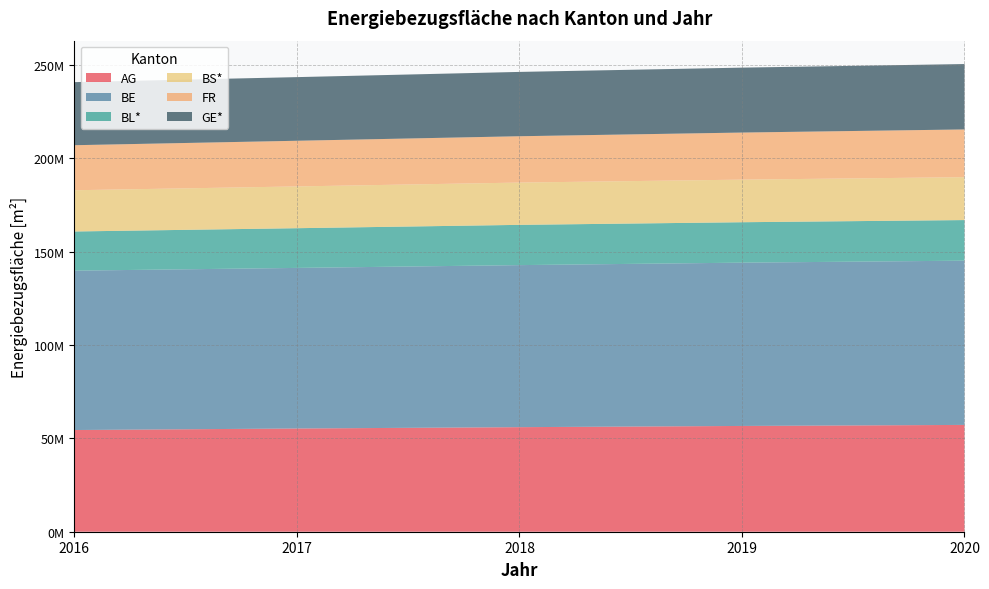

Reading left to right, what are all the values shown in this chart?

AG: 54485320.5	55302999.8	56019513.4	56669820.4	57225806.7
BE: 85383995.9	86034624.3	86817020.7	87484610.9	87994544.5
BL*: 20985109.2	21276476.0	21567842.0	21660149.5	21752457.0
BS*: 22100815.0	22378707.0	22656599.0	22817607.0	22978615.0
FR: 24123445.5	24470489.3	24823991.4	25224204.9	25575104.3
GE*: 33792143.0	34092188.0	34463345.0	34784348.0	35032630.0